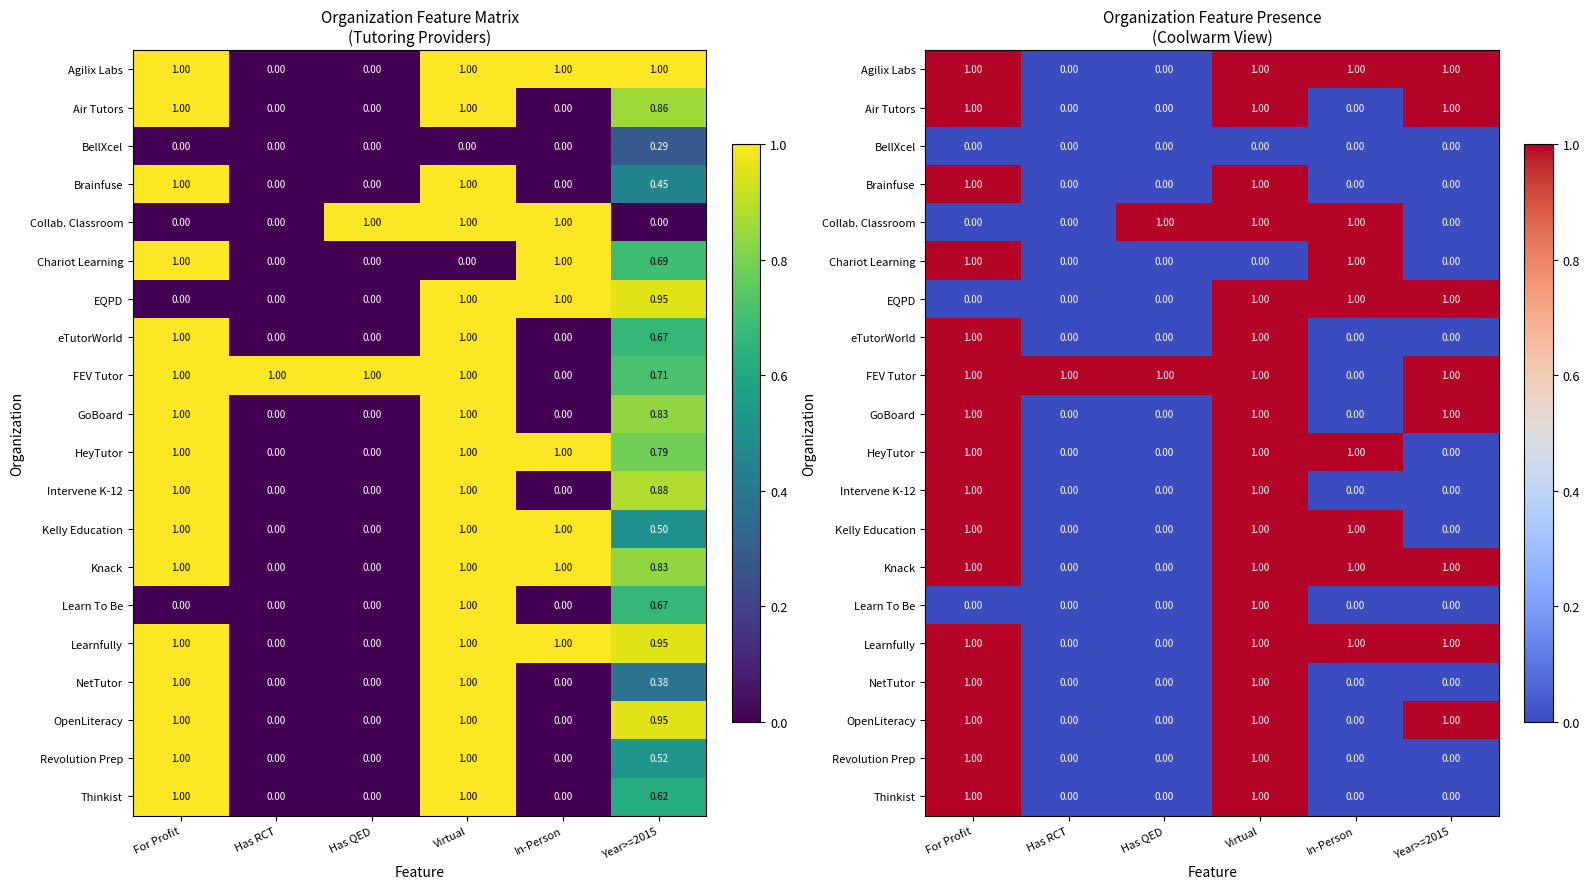

The value of EQPD at For Profit is 1. True or false?

False